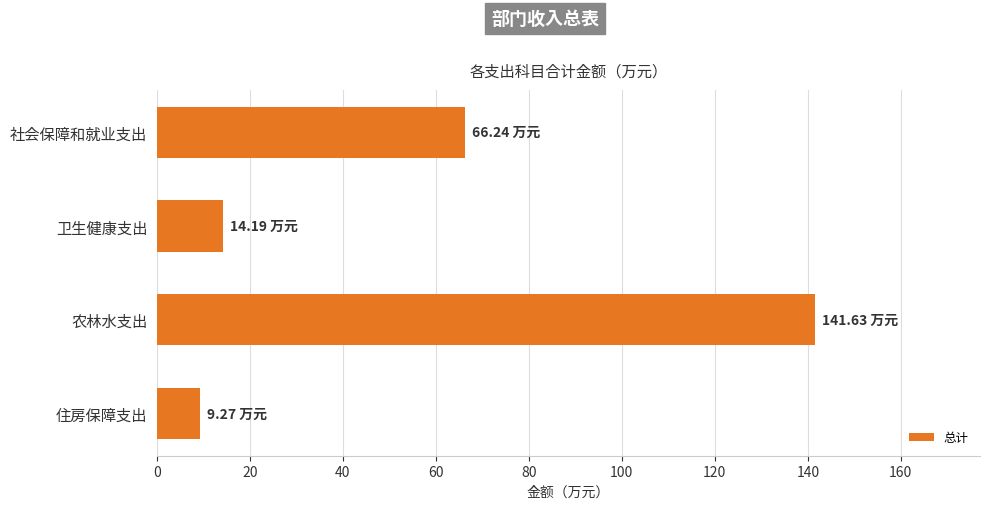

What is the difference between the second highest and minimum values?

57.0